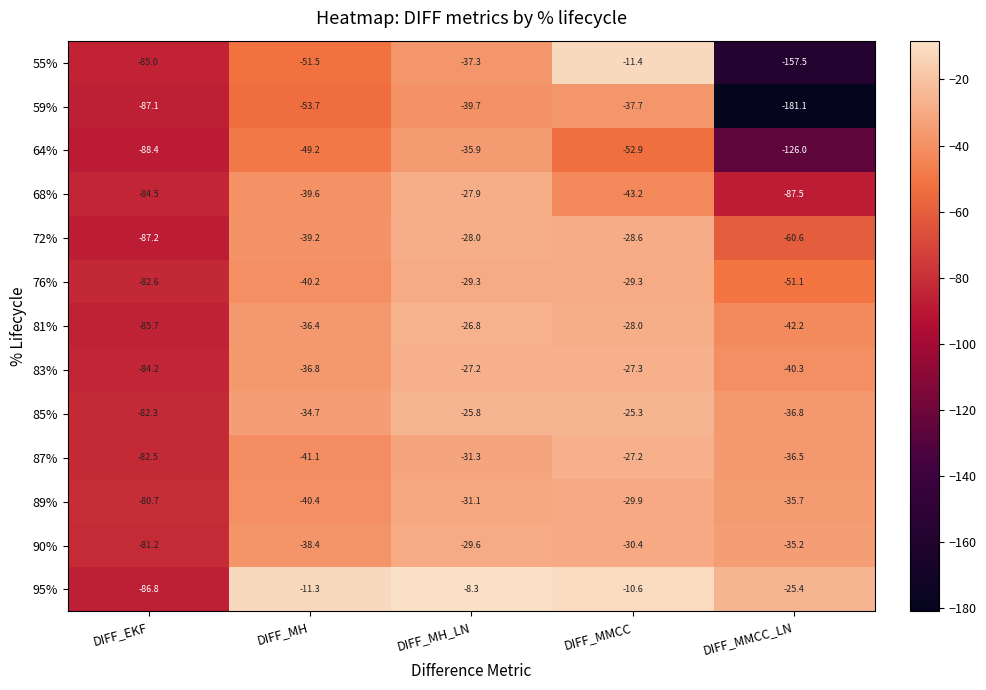

What is the difference between the highest and lowest values at DIFF_MMCC?

42.3